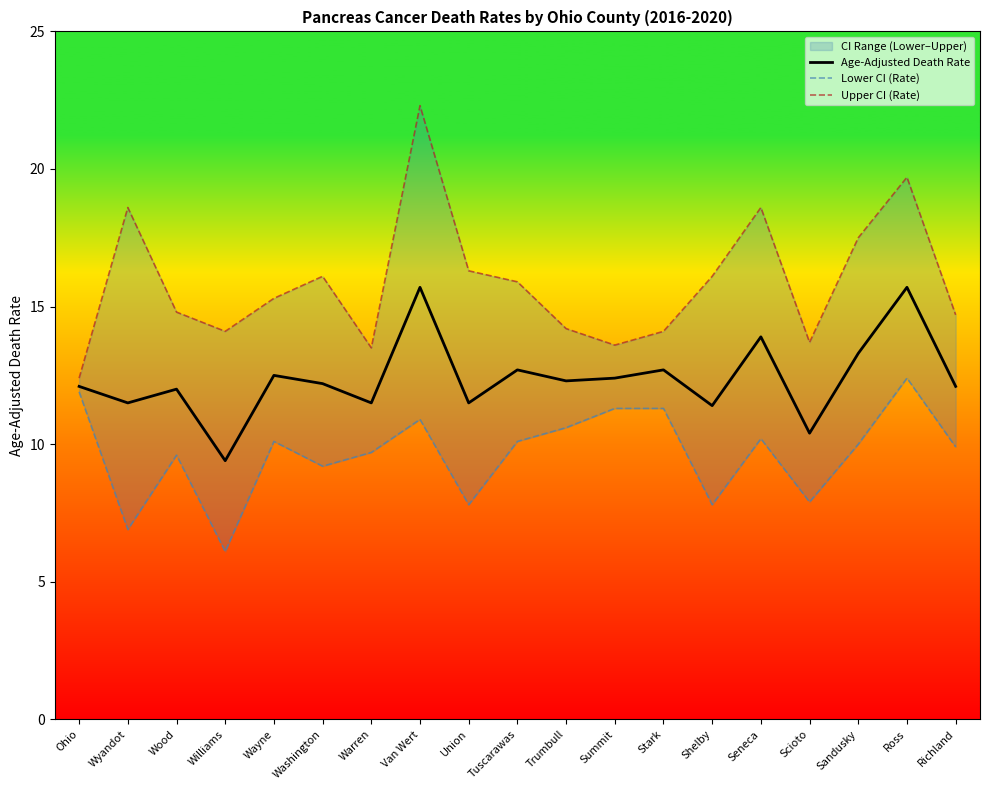

What is the minimum value shown in the chart?

6.1